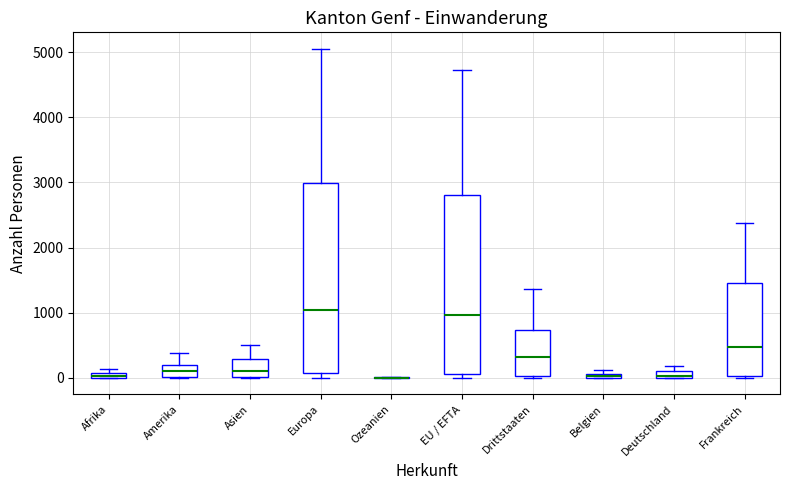

Which box is the tallest, from its lower edge to its upper edge?

Europa